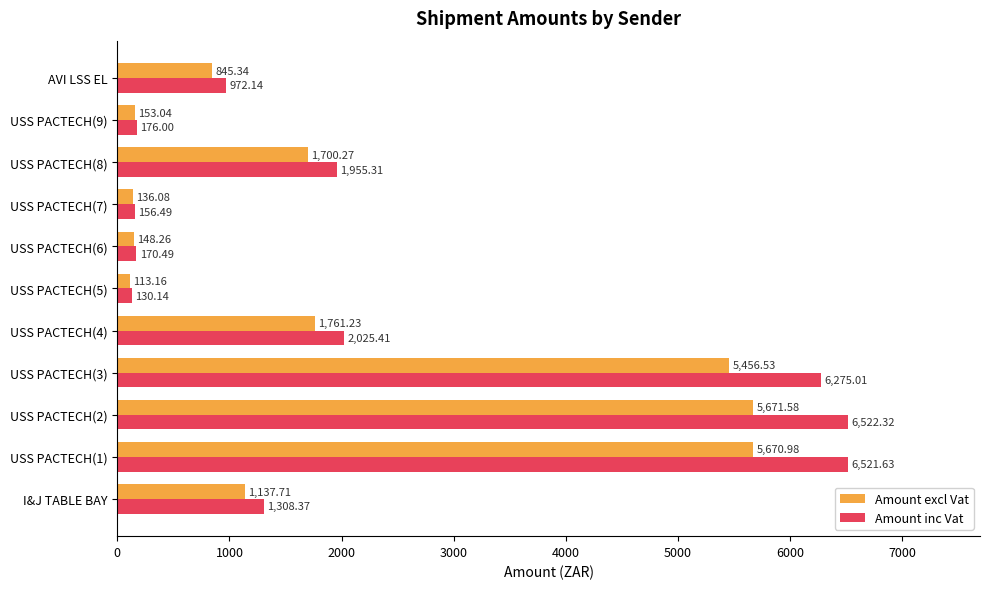

What are all the series names shown in the legend?

Amount excl Vat, Amount inc Vat